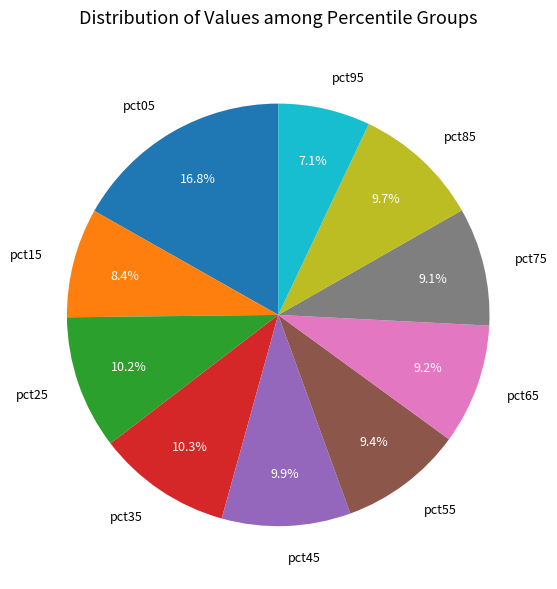

To the nearest percent, what is the difference between the largest and smallest slice percentages?

10%